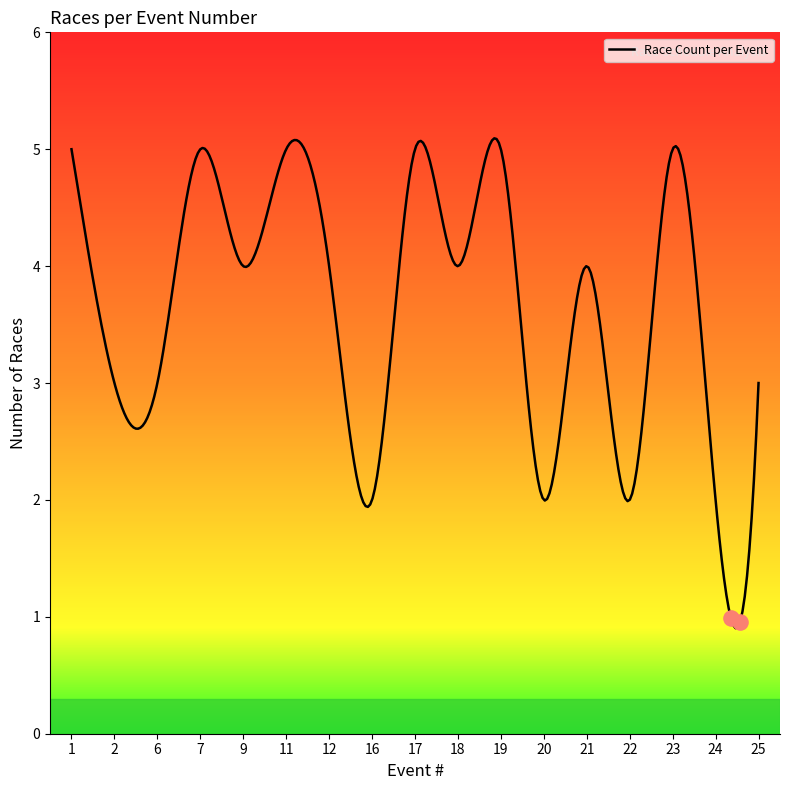

What is the maximum value shown in the chart?

5.1